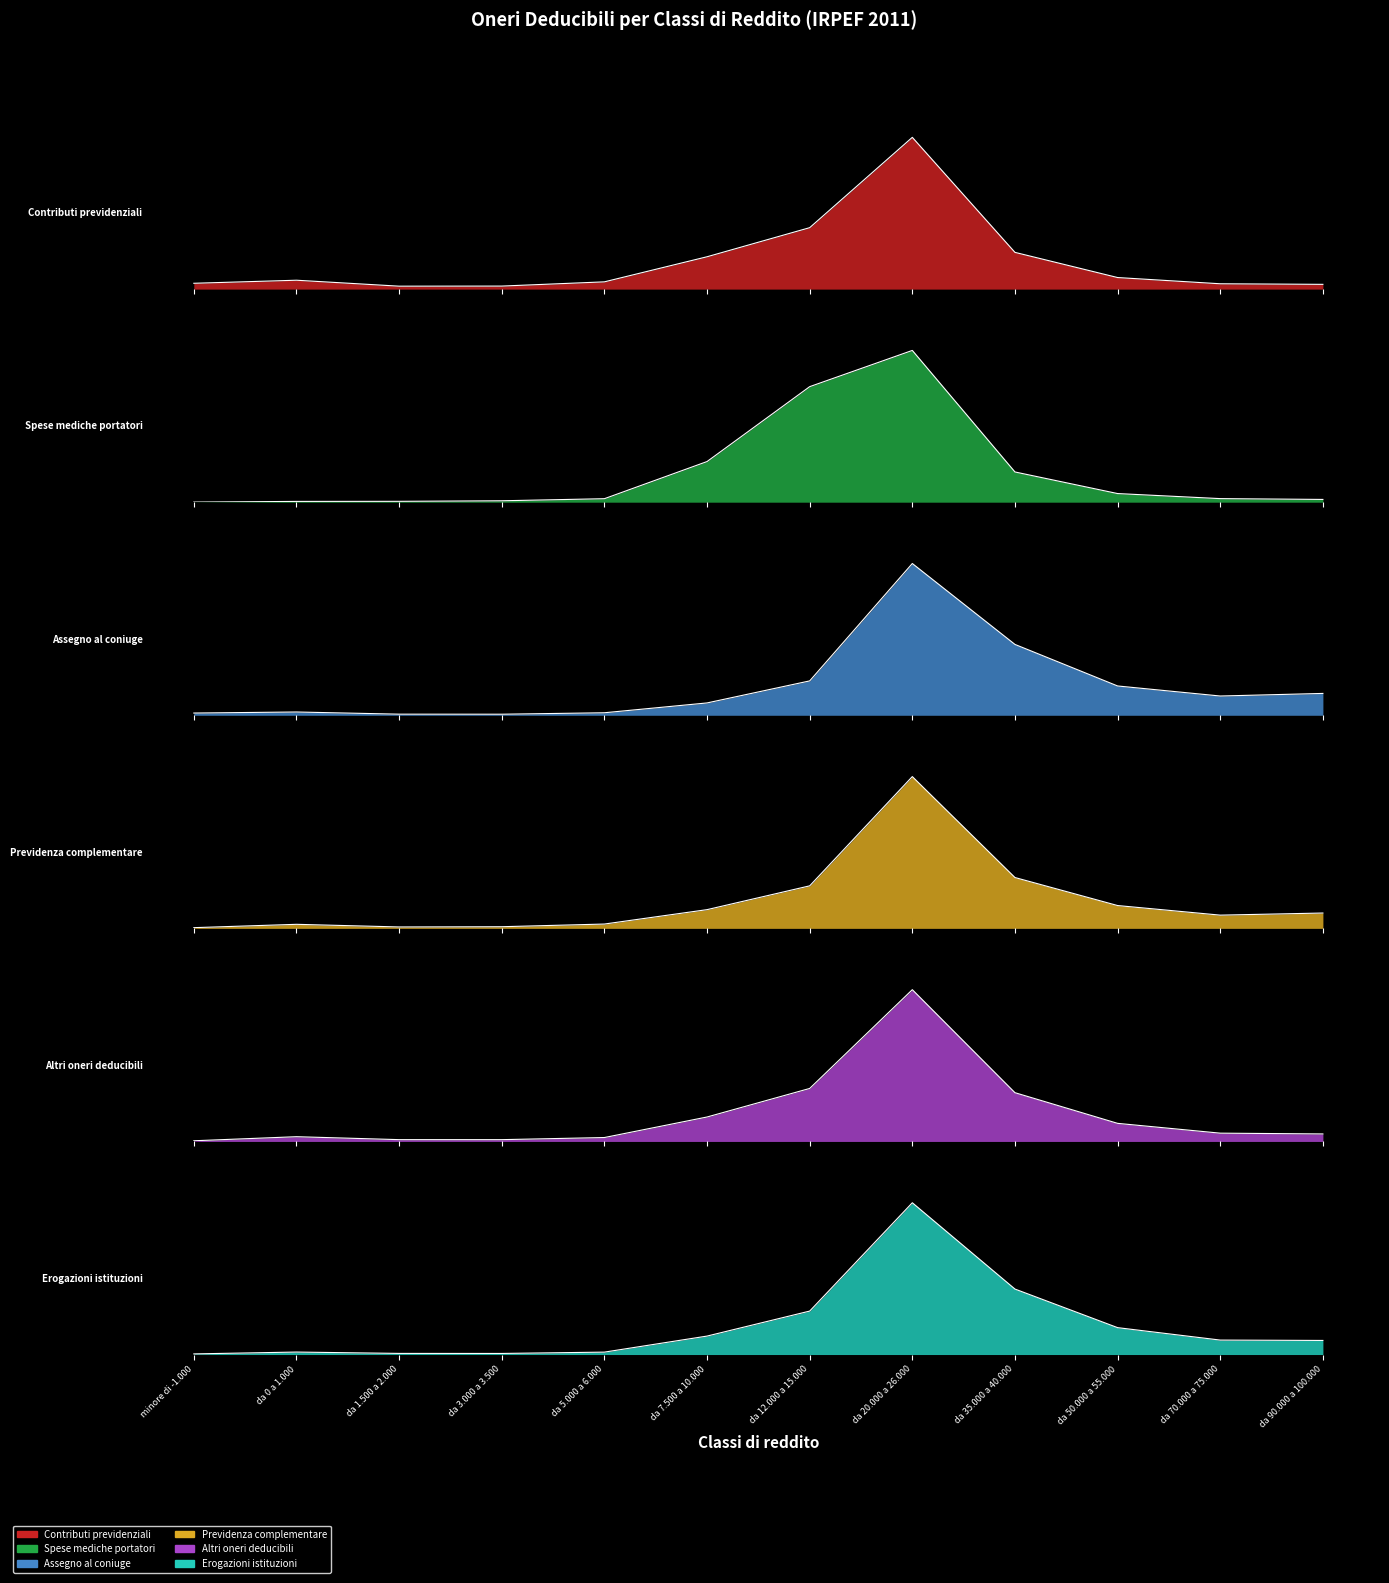

How many intersections are there between Previdenza complementare and Erogazioni istituzioni?

2